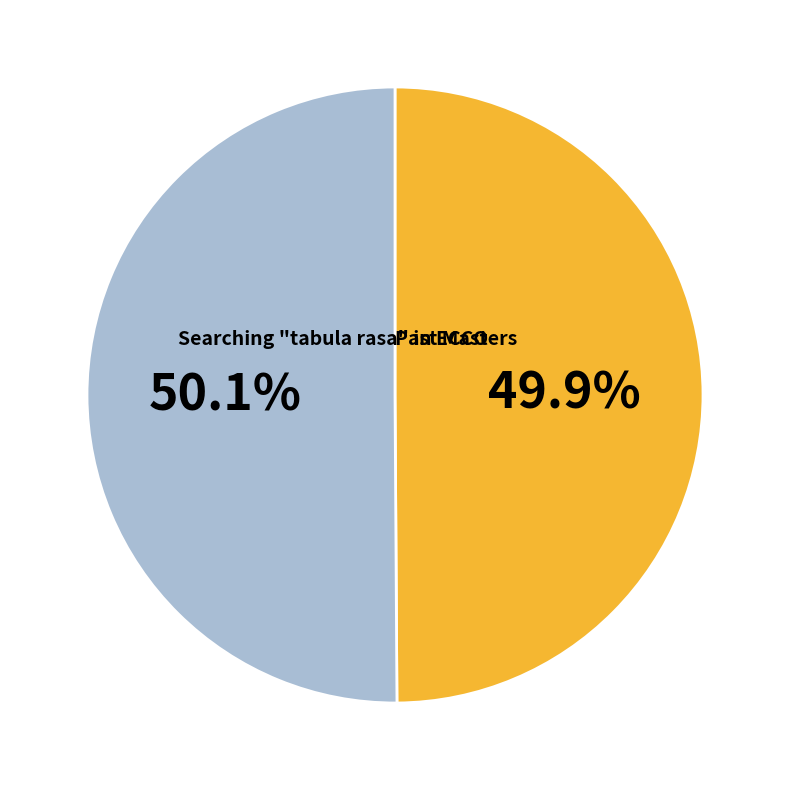

Count the number of slices in the pie.

2